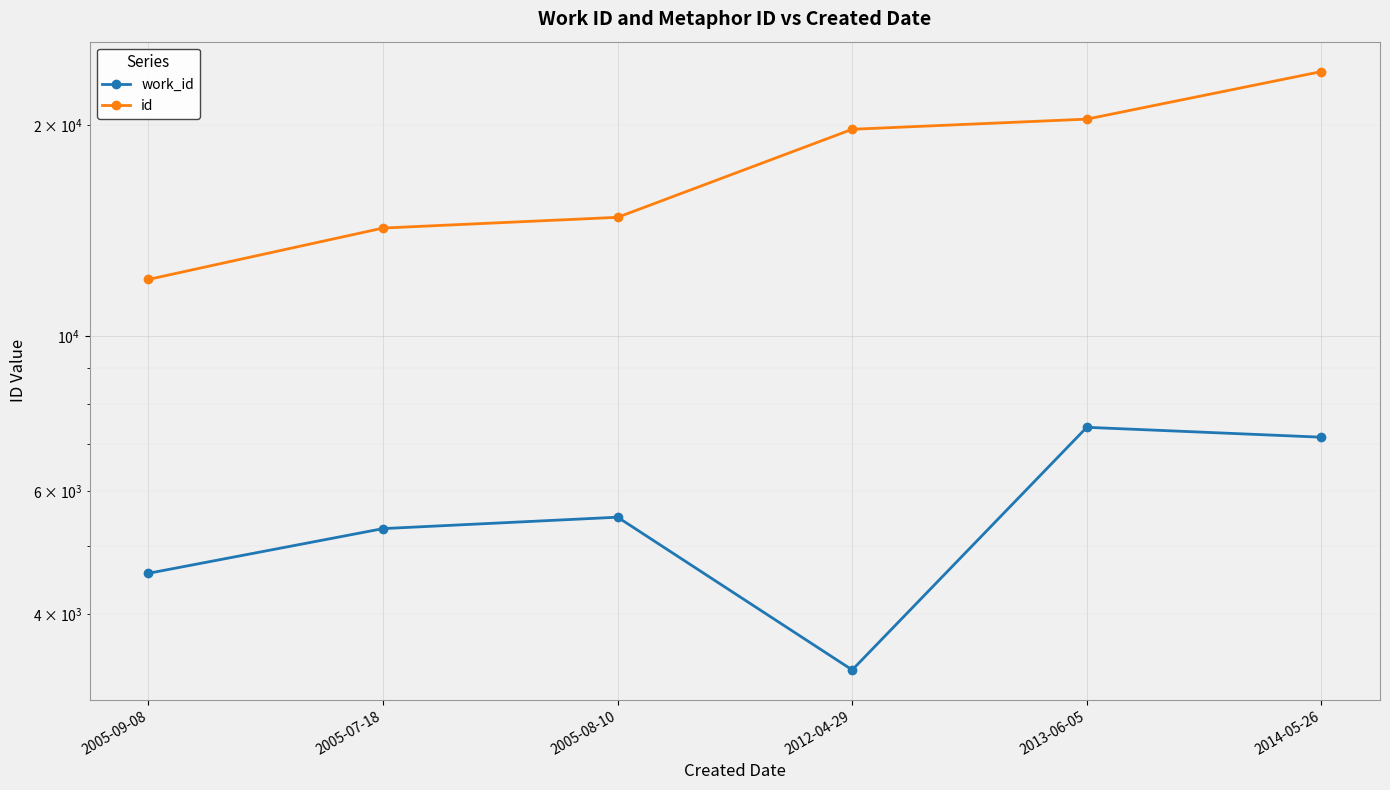

Between 2005-07-18 and 2005-08-10, which series saw the biggest shift?

id